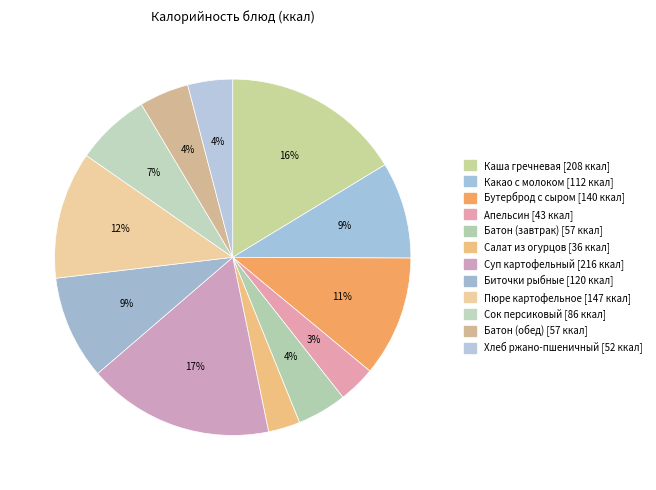

How many segments does this pie chart have?

12